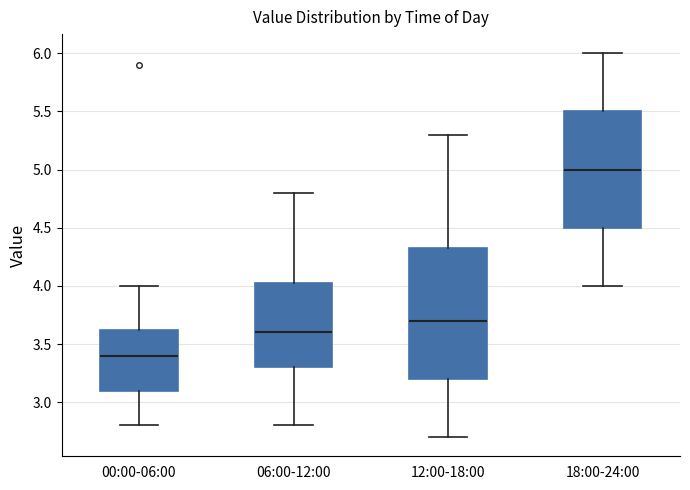

Reading left to right, read every box against the y-axis: the position of its median line, the range the box covers, and the ends of its whiskers. The values are not printed on the chart, so give them approximately, as read against the axis.

00:00-06:00: median 3.40, box 3.10 to 3.65, whiskers 2.80 to 4.00
06:00-12:00: median 3.60, box 3.30 to 4.05, whiskers 2.80 to 4.80
12:00-18:00: median 3.70, box 3.20 to 4.35, whiskers 2.70 to 5.30
18:00-24:00: median 5.00, box 4.50 to 5.50, whiskers 4.00 to 6.00